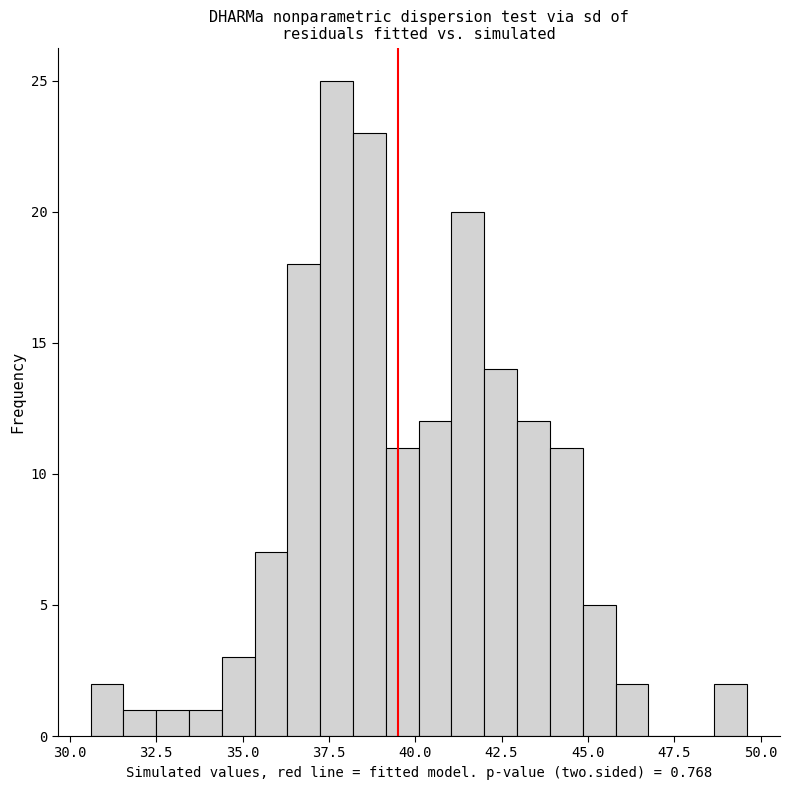

Read against the x-axis, roughly where is the centre of the tallest bar?

37.5